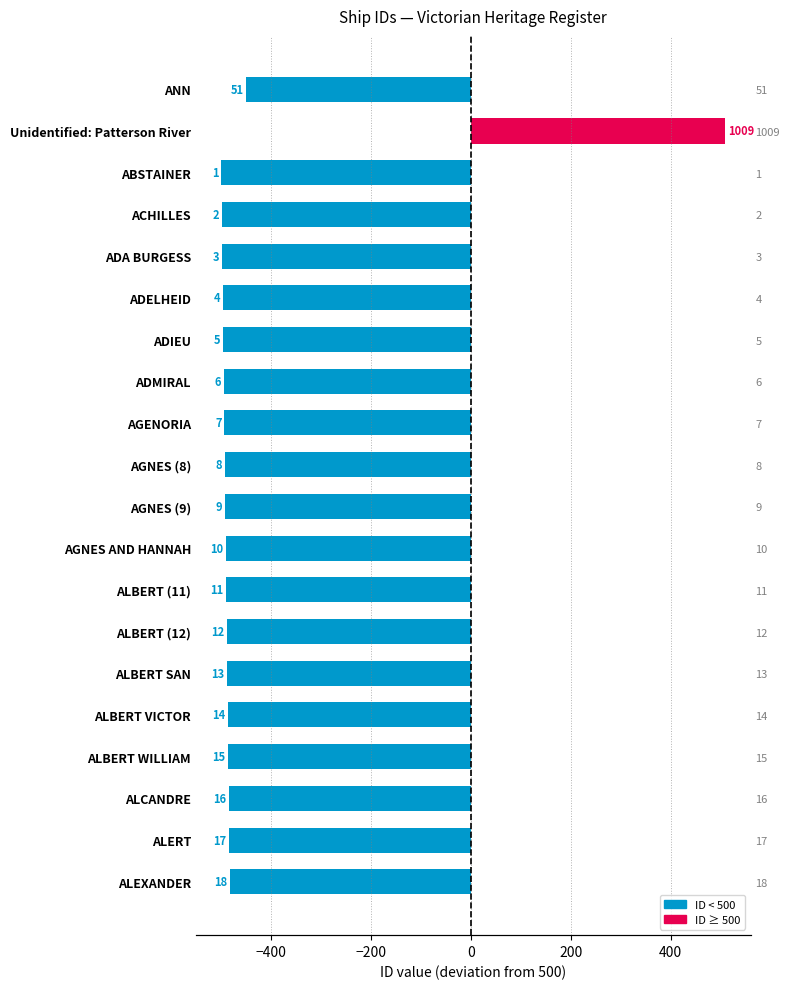

What is the minimum value shown in the chart?

-499